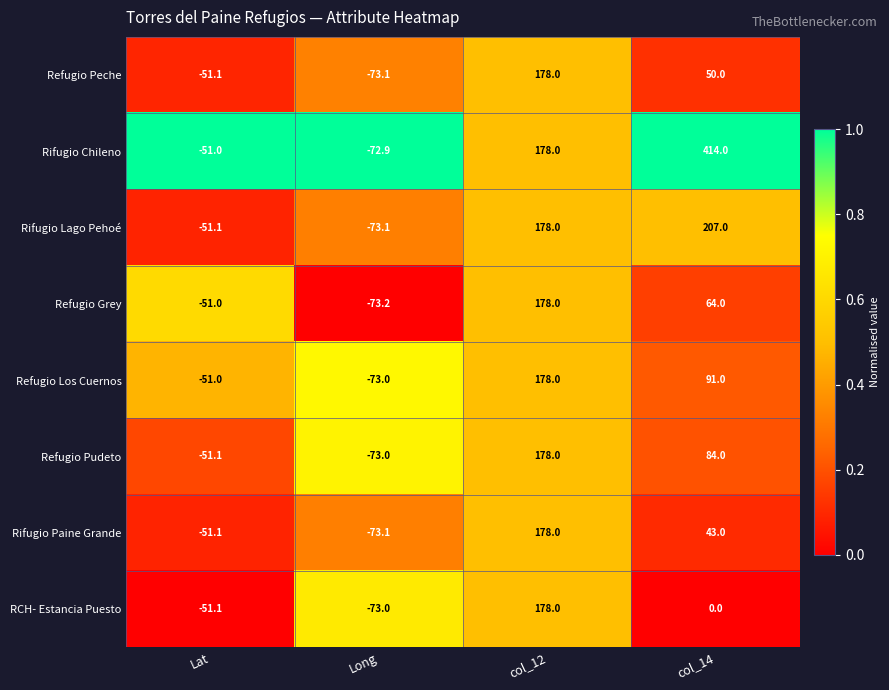

At which category is the sum across all series the highest?

col_12